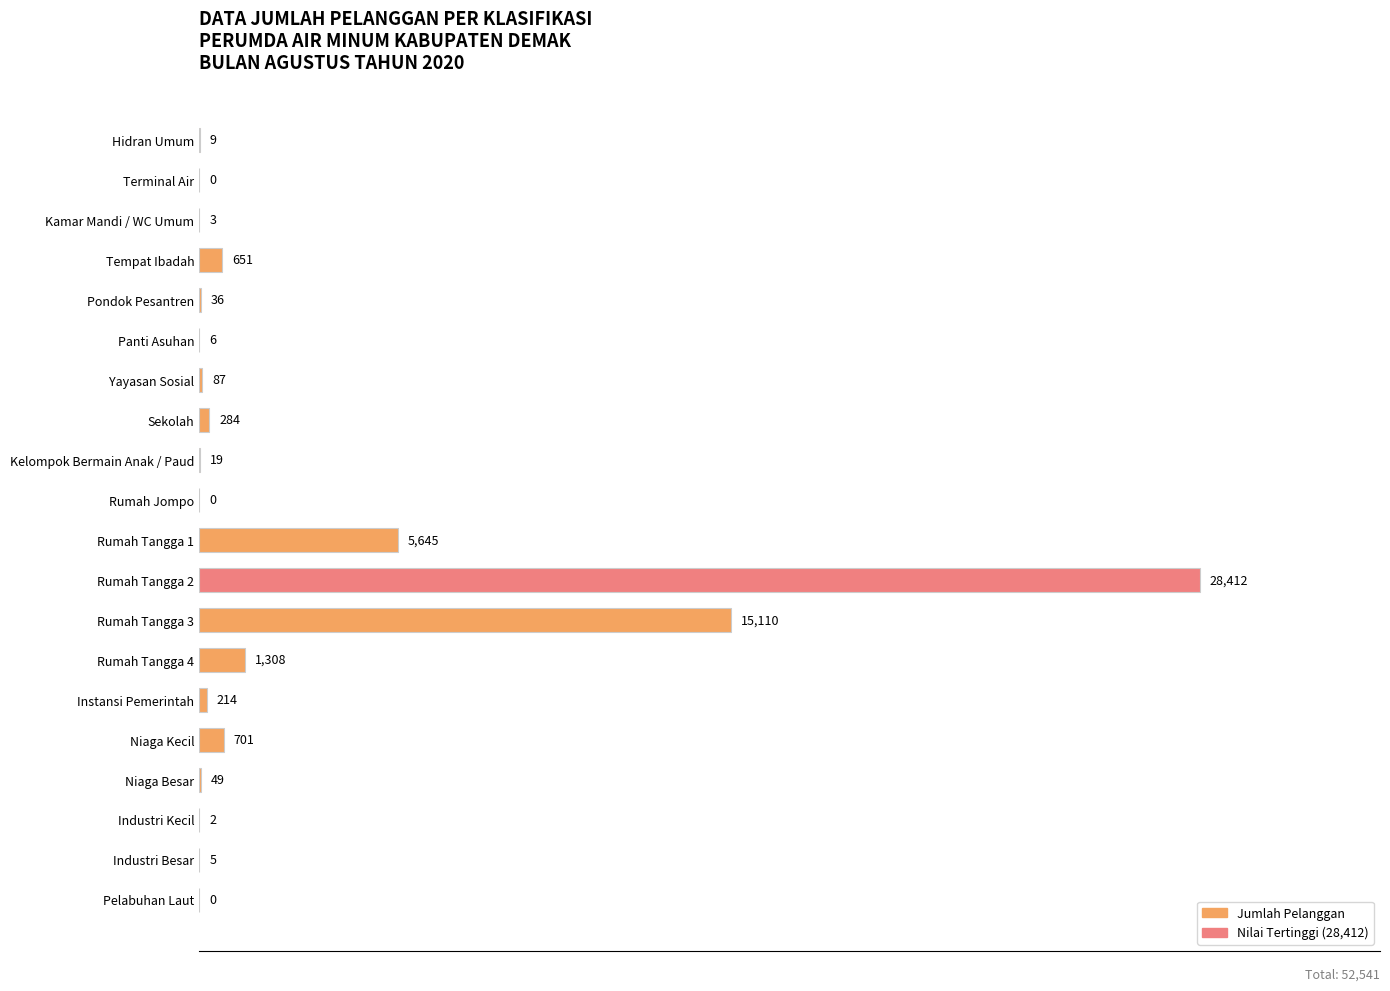

Which has a higher value, Rumah Tangga 1 or Kelompok Bermain Anak / Paud?

Rumah Tangga 1